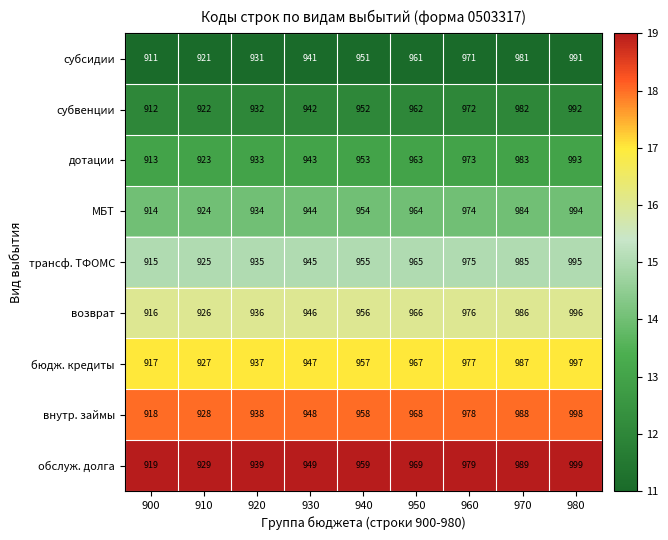

Which label corresponds to the smallest value in the chart?

900